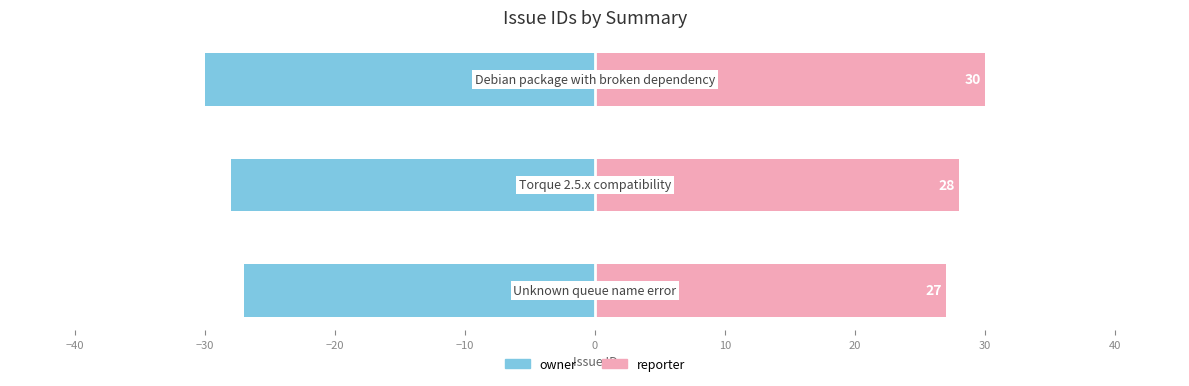

How many data points in owner are less than -28?

1